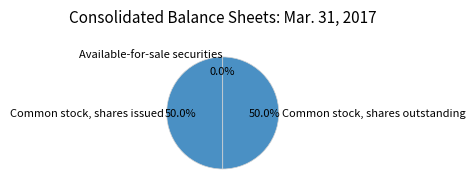

Combined, what portion of the pie is Common stock, shares outstanding and Common stock, shares issued?

100.0%